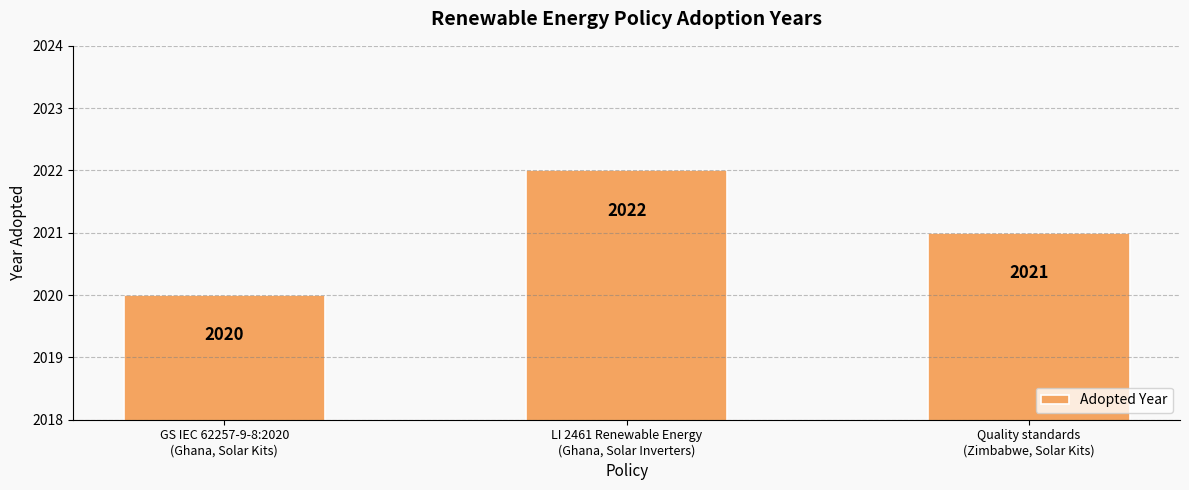

What is the label of the 1st bar from the right?

Quality standards
(Zimbabwe, Solar Kits)